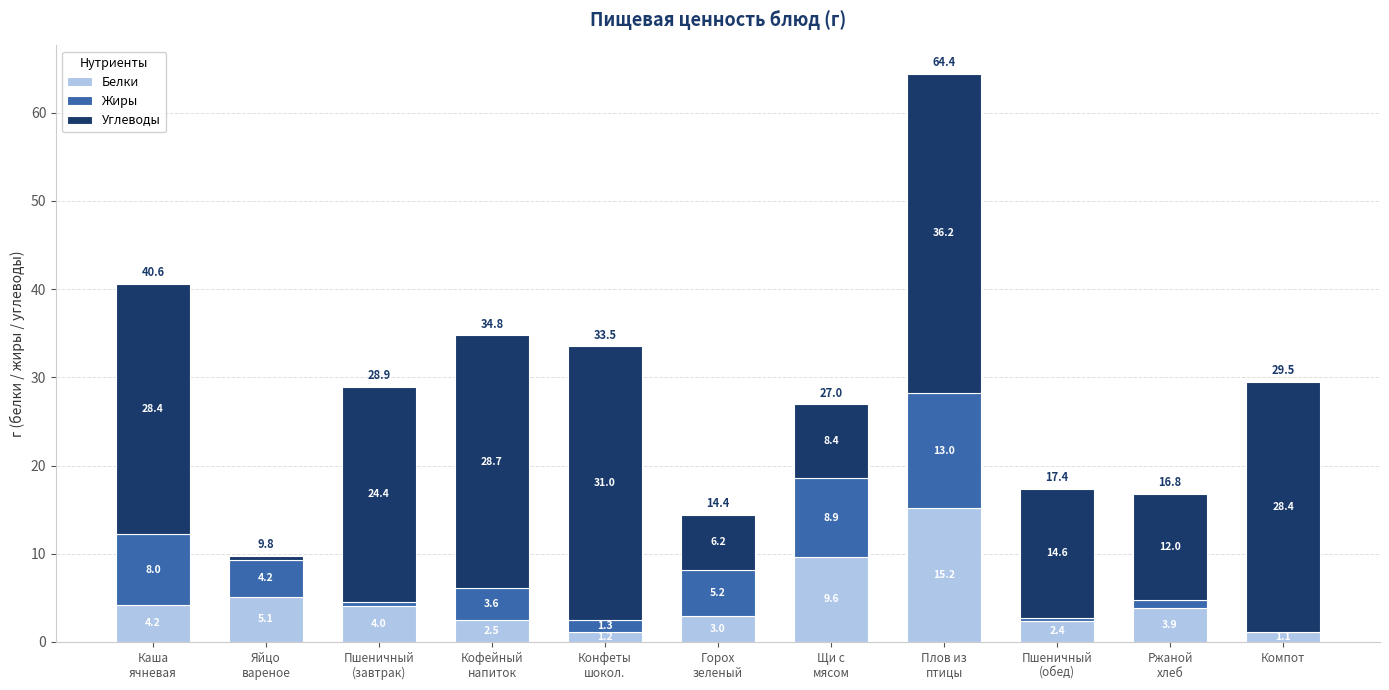

What is the sum of all Белки values?

52.2